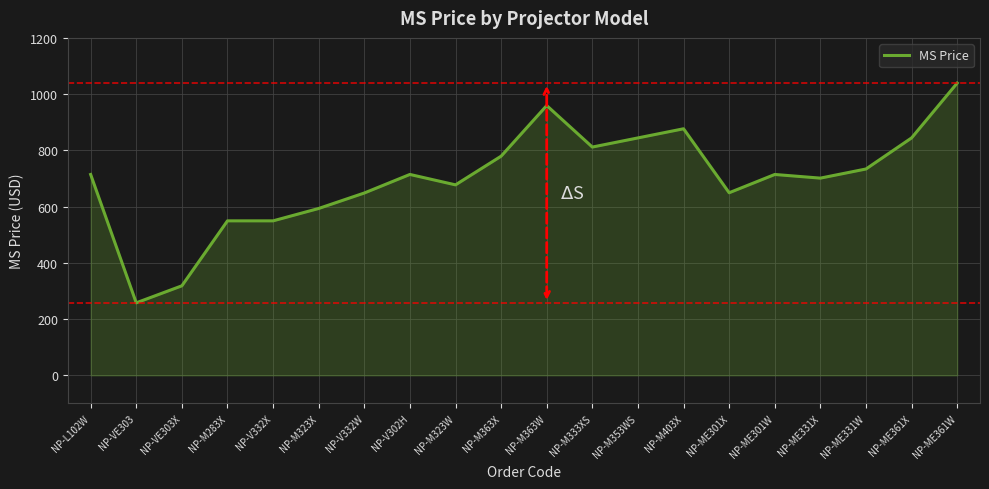

How many lines are shown in the chart?

1